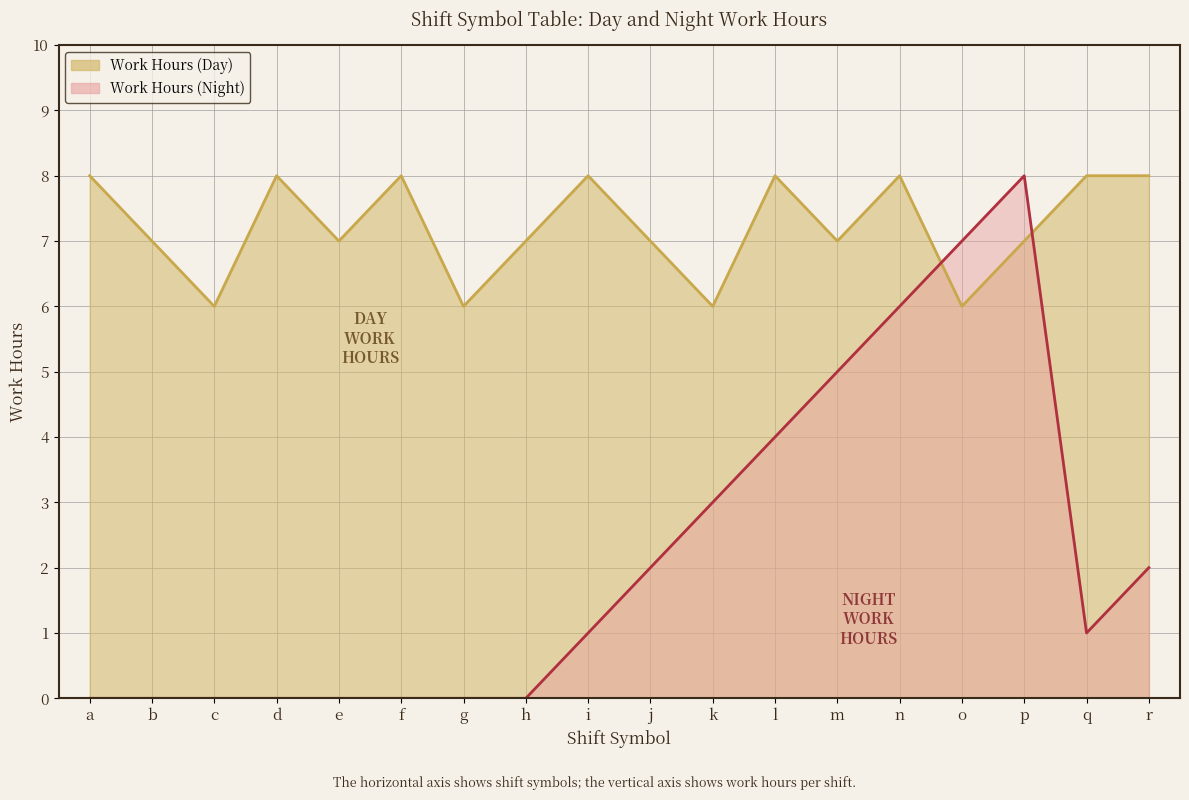

How many times do Work Hours (Night) and Work Hours (Day) cross each other?

2